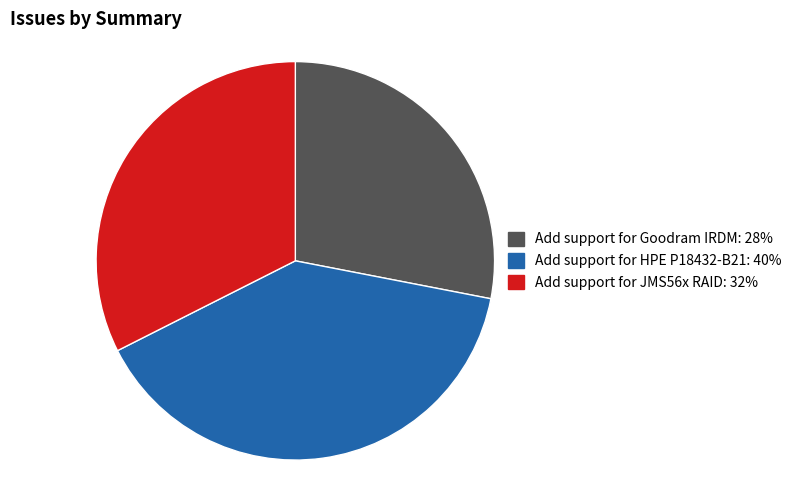

Is it true that Add support for HPE P18432-B21: 40% is 34% of the pie?

False